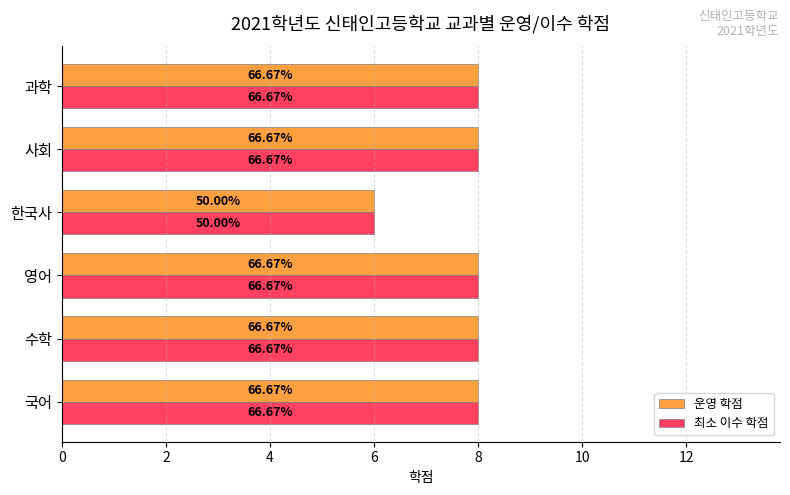

What are all the series names shown in the legend?

운영 학점, 최소 이수 학점